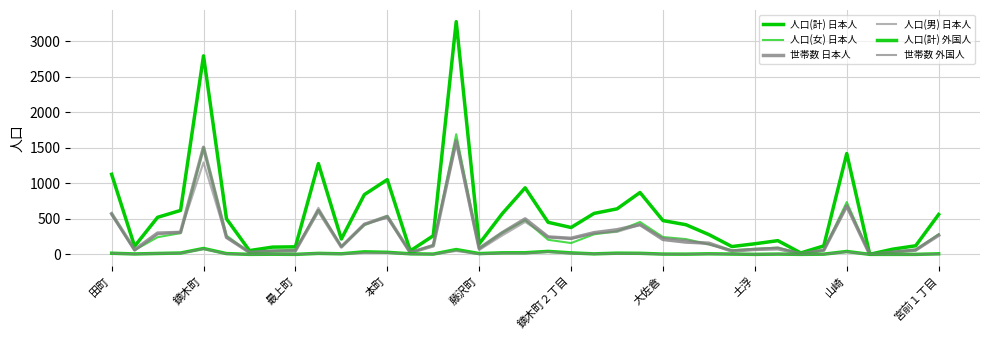

Does the chart display data point markers on the line(s)?

No